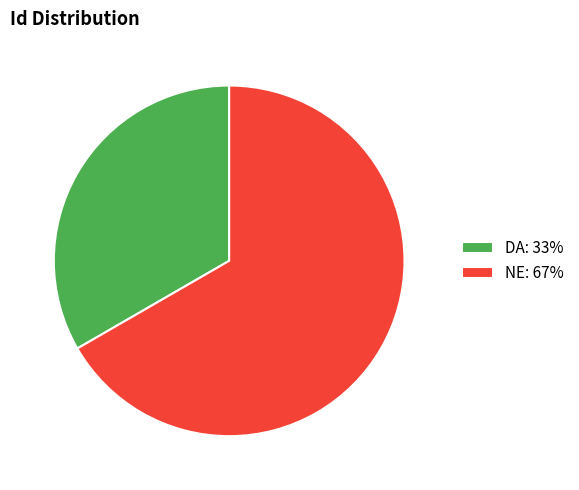

Combined, do DA: 33% and NE: 67% account for over 50%?

Yes